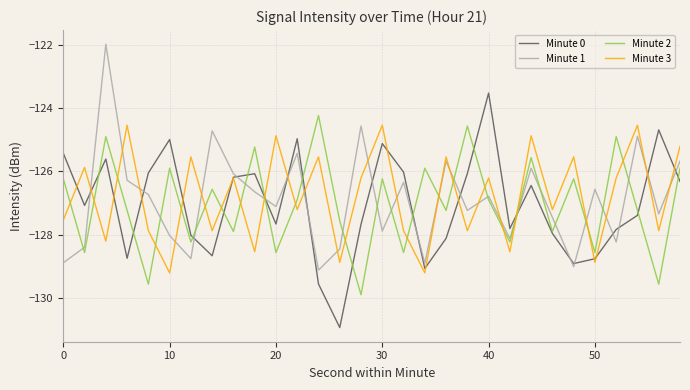

What is the lowest value of the Minute 0 series?

-130.9